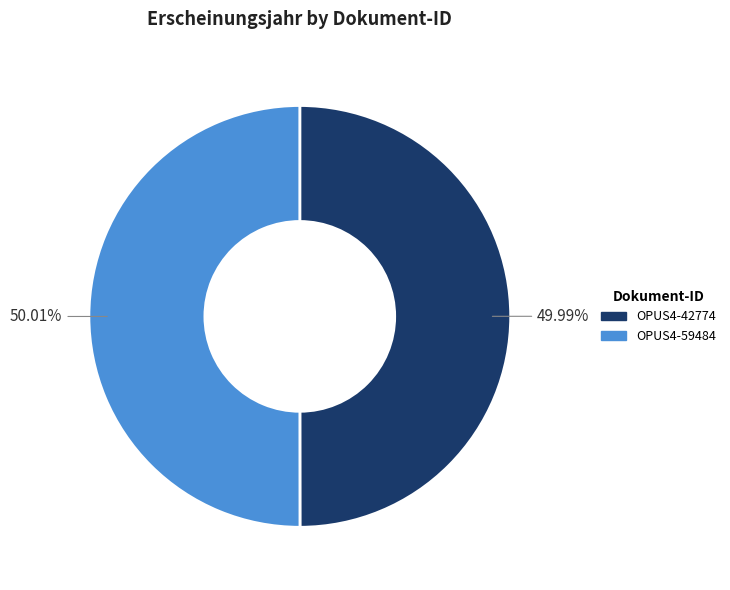

Is it true that OPUS4-42774 is 62% of the pie?

False